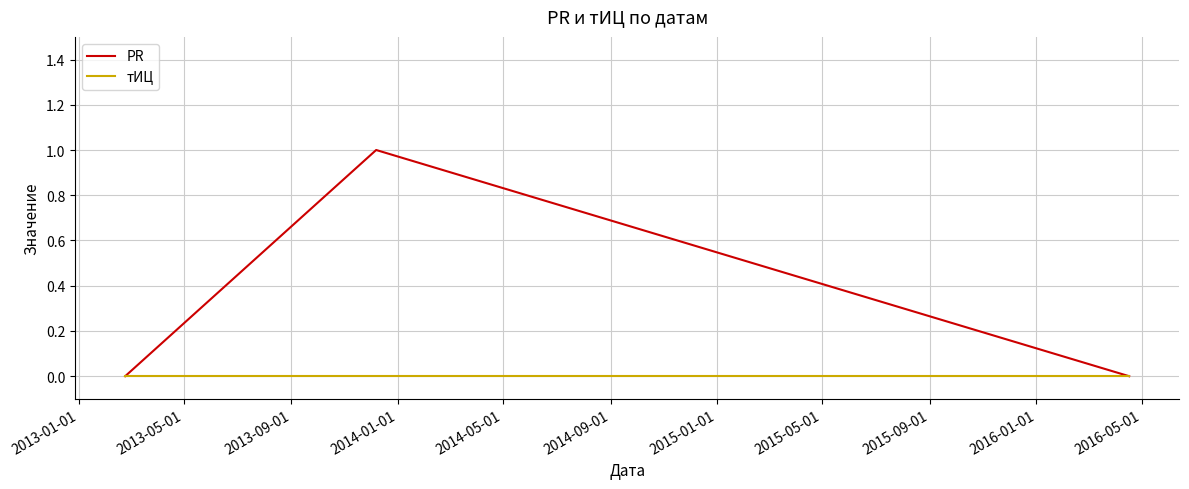

Rank the series by their maximum value, from lowest to highest.

тИЦ, PR